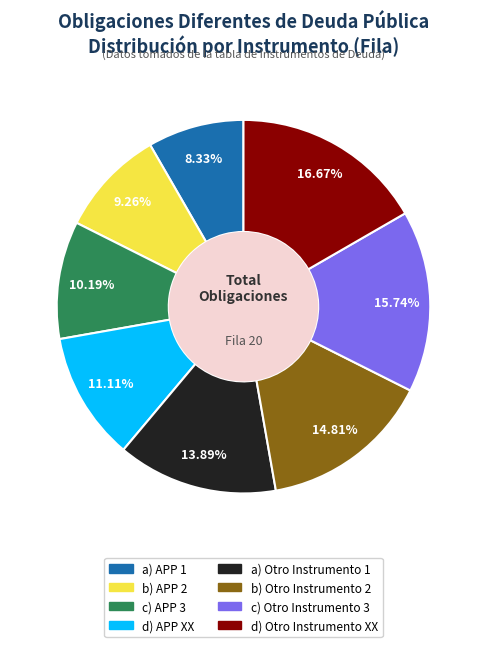

How much of the chart is everything except d) APP XX?

88.9%